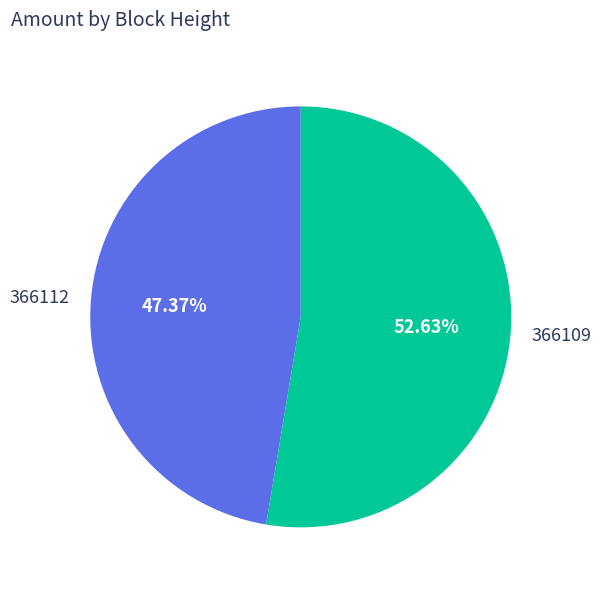

How many slices are in this pie chart?

2